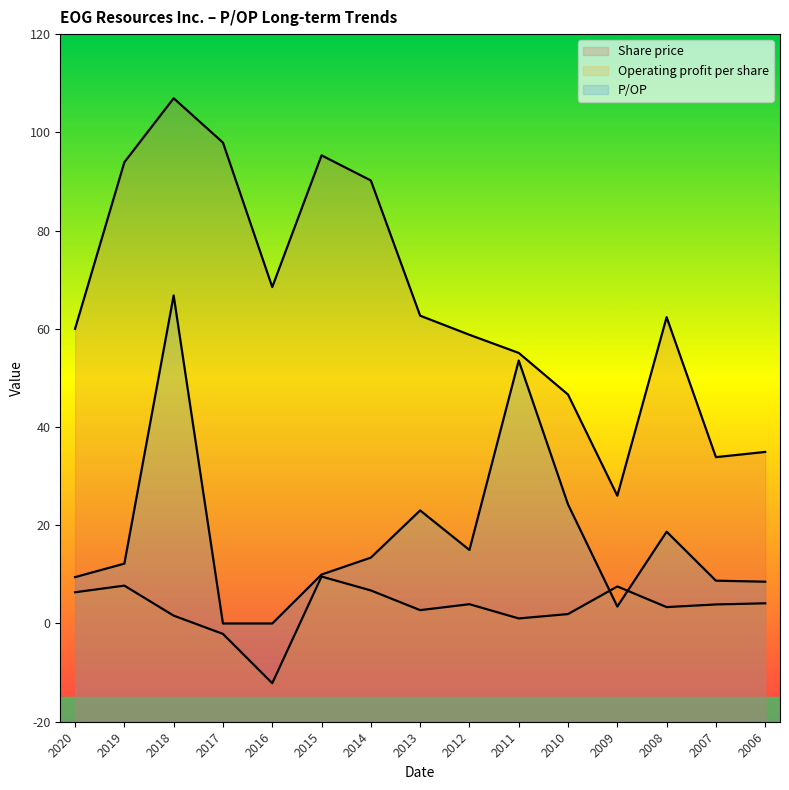

At which category is the sum across all series the highest?

2018